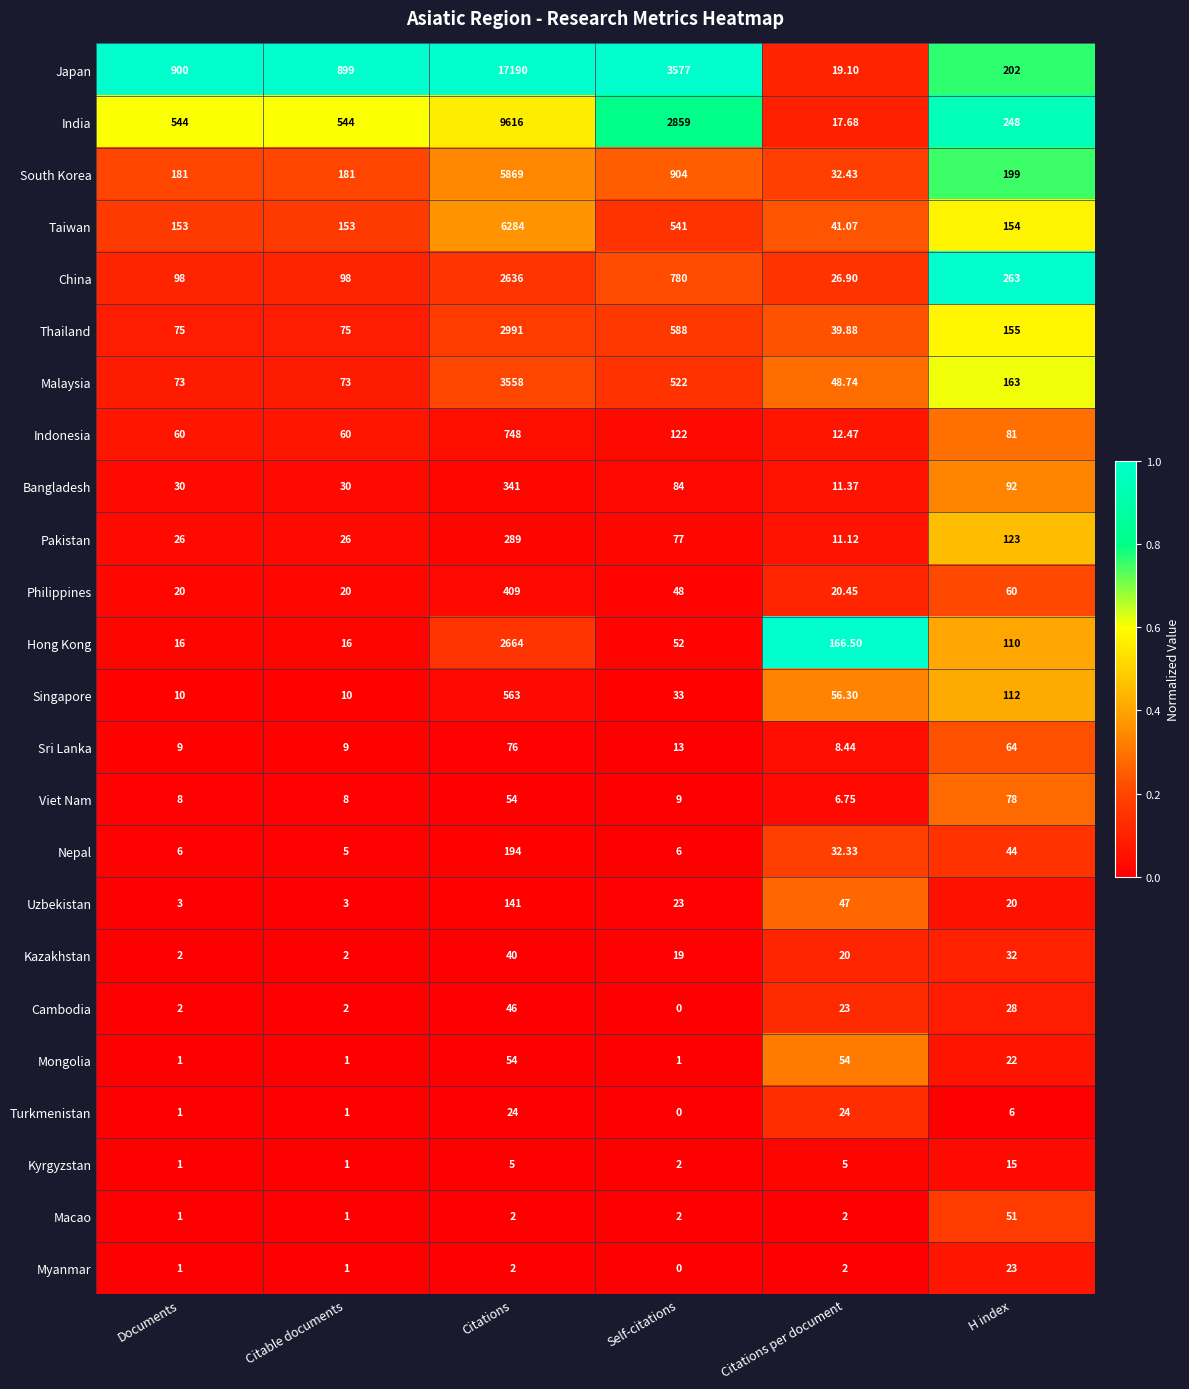

Which series has the widest spread of values?

Japan